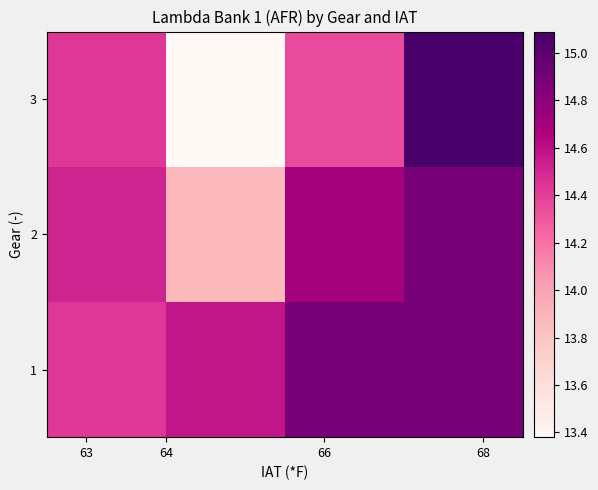

Reading right to left, what are all the values shown in this chart?

1: 14.9	14.9	14.6	14.4
2: 14.9	14.7	13.9	14.5
3: 15.1	14.3	13.4	14.4